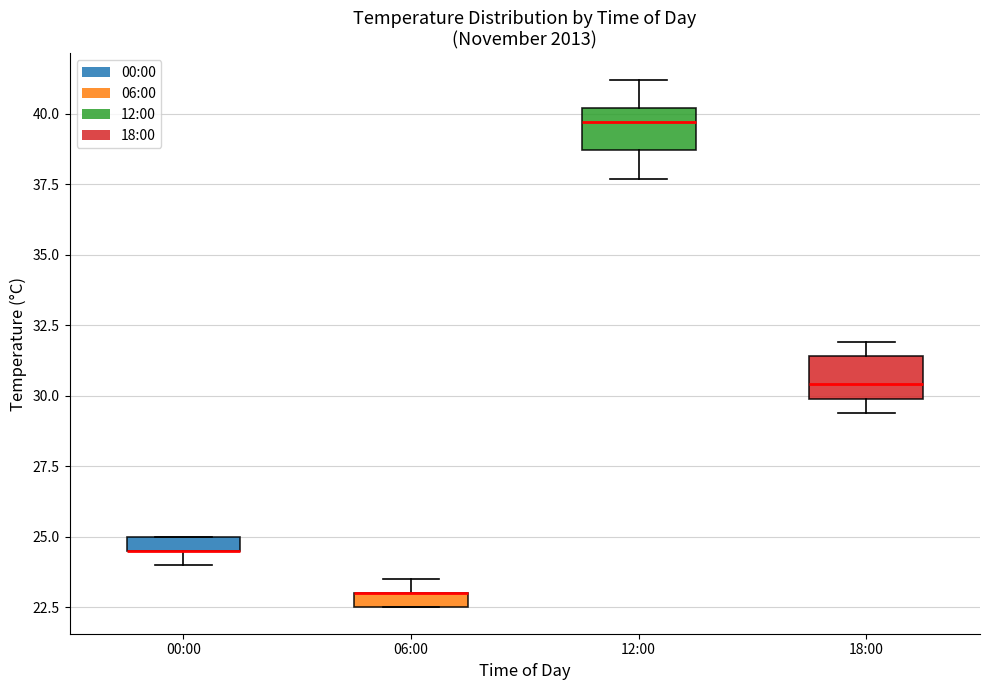

Where does the median line of the box for 12:00 sit on the y-axis? The values are not printed on the chart, so give them approximately, as read against the axis.

39.5